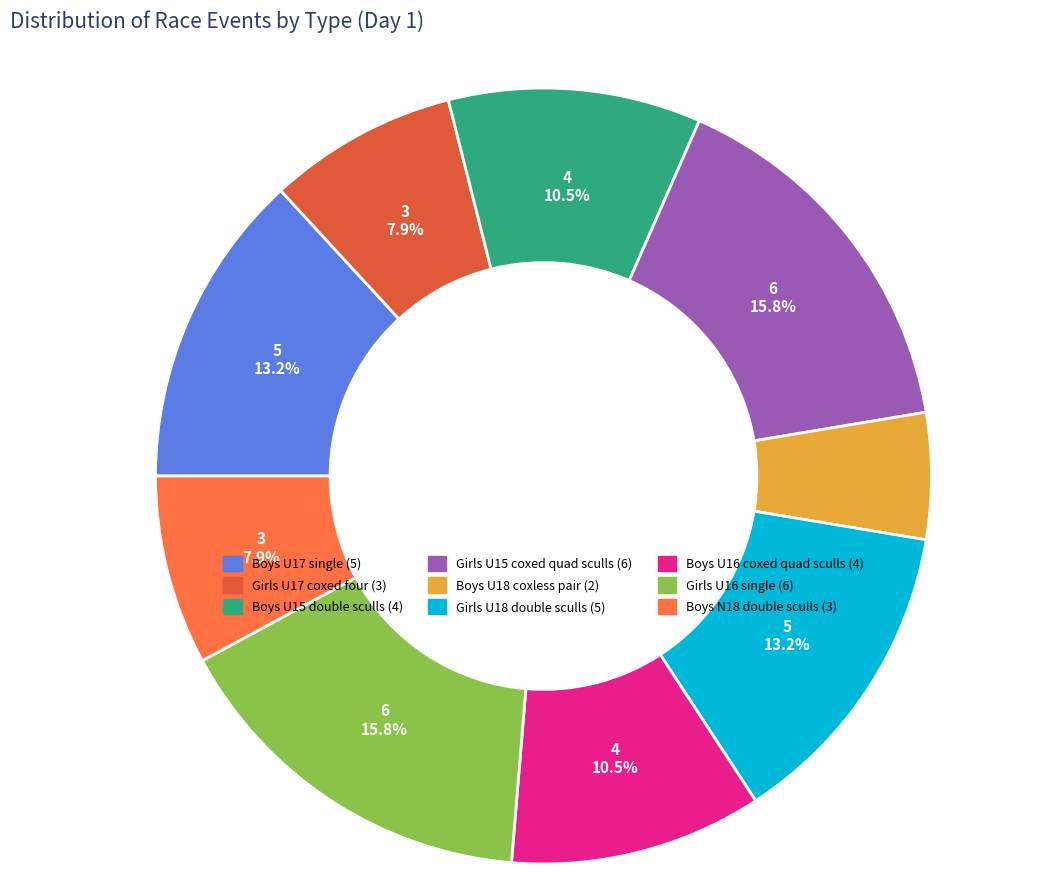

Approximately how many times larger is the value at Boys U15 double sculls compared to Girls U18 double sculls?

0.8